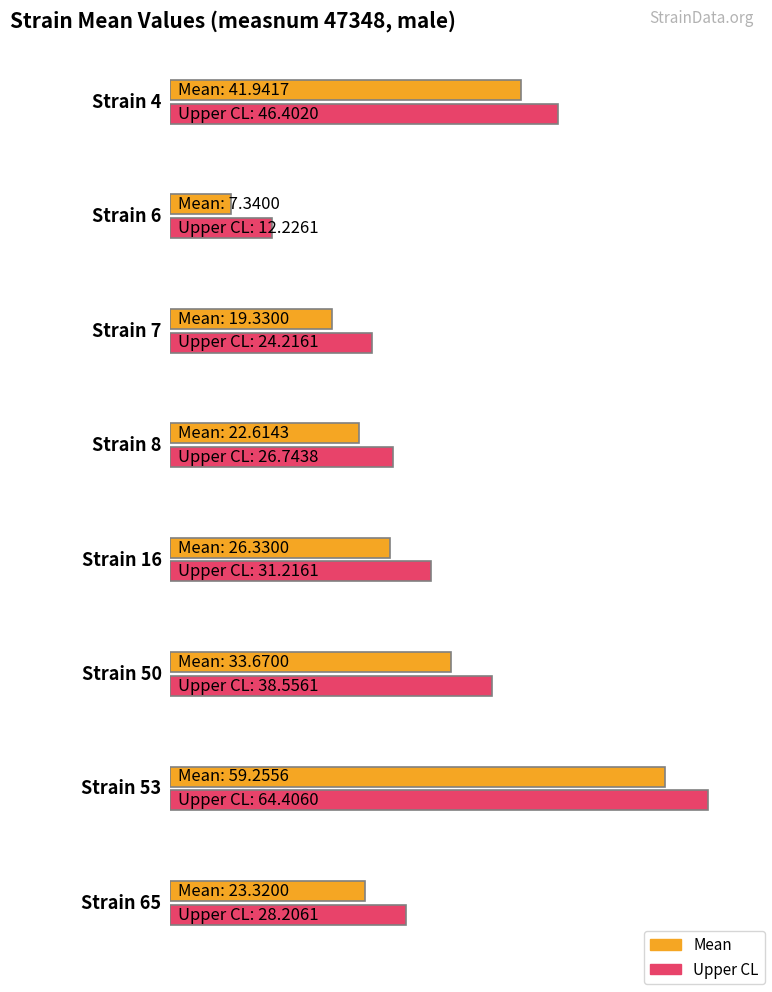

The value of uppercl at 4 is 46.4. True or false?

True